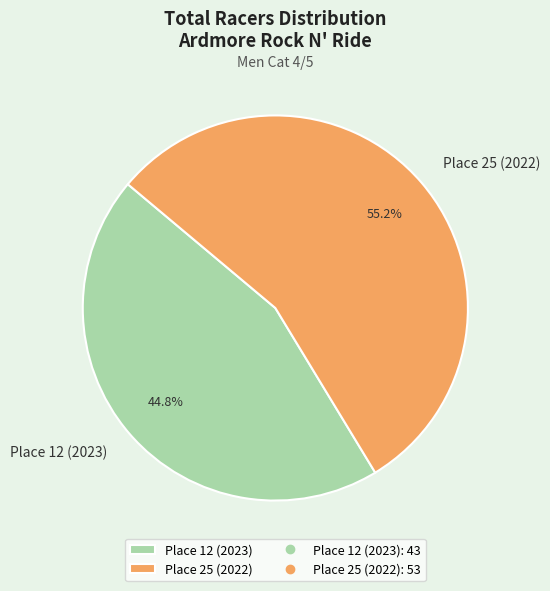

How many segments does this pie chart have?

2